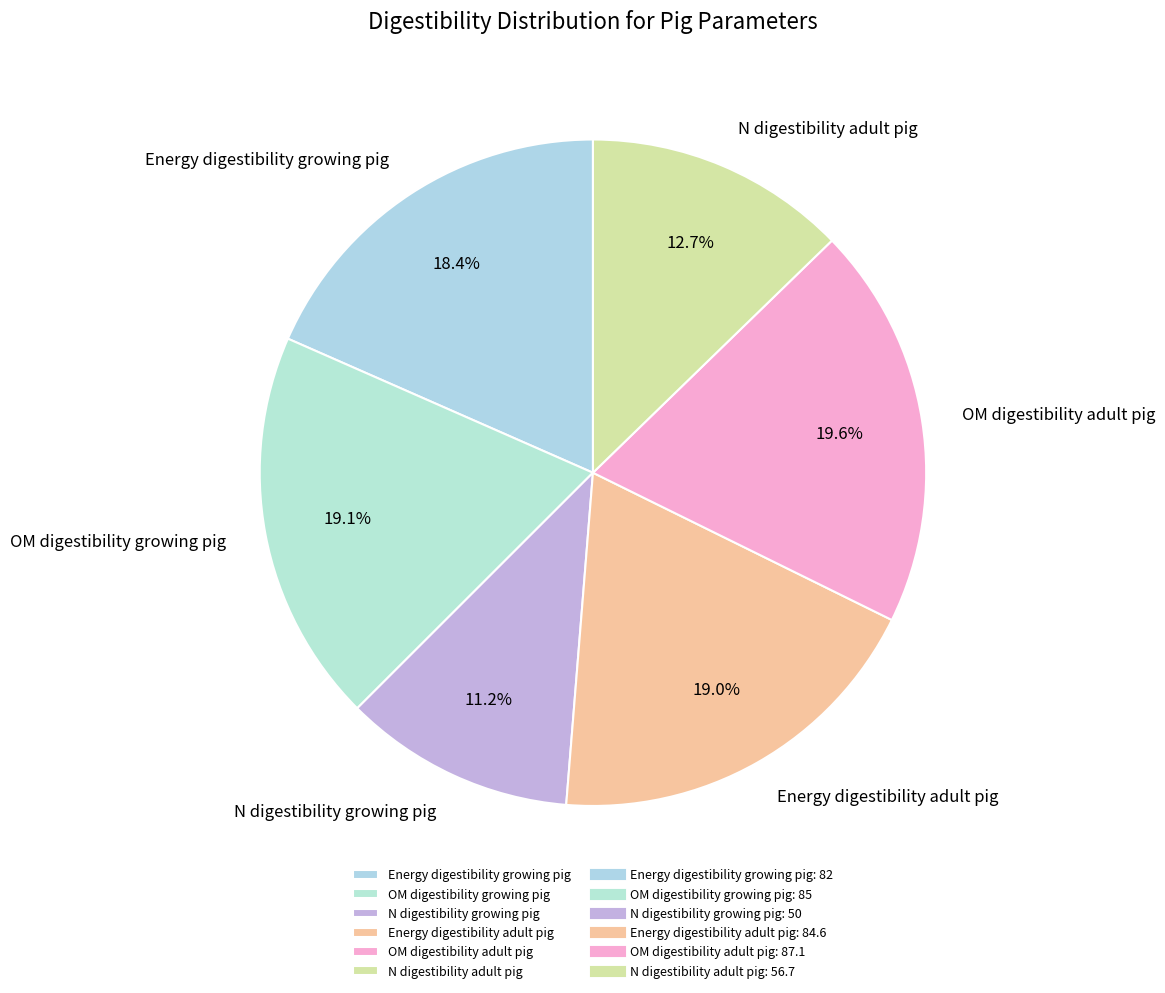

How many segments does this pie chart have?

6